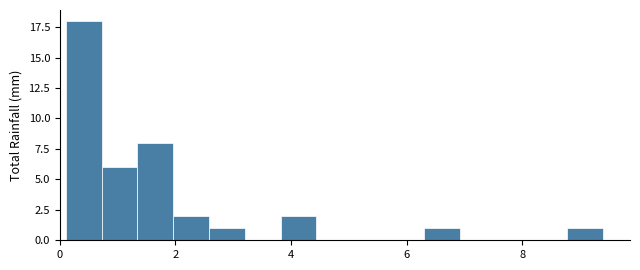

Read against the x-axis, roughly where is the centre of the tallest bar?

0.4